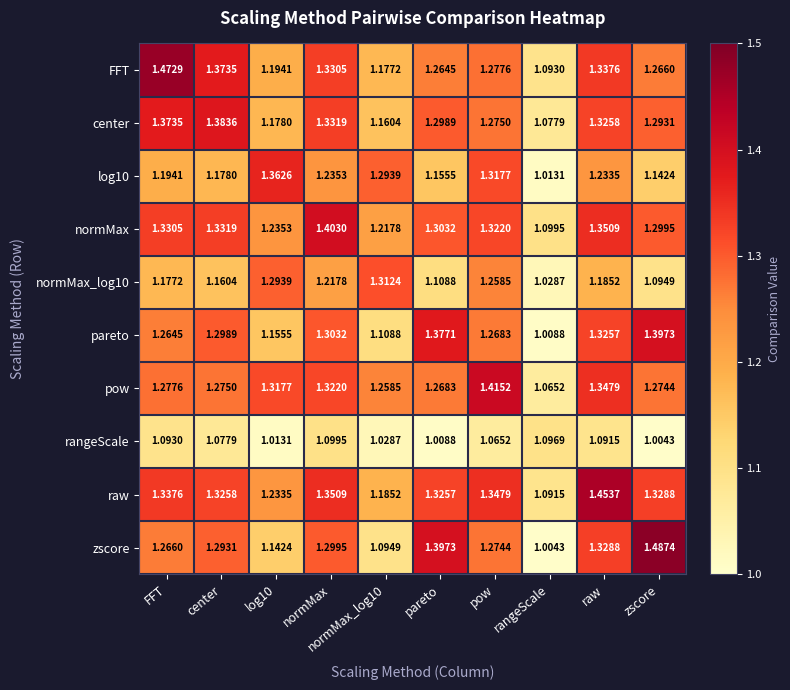

Which series has the largest total across all categories?

raw